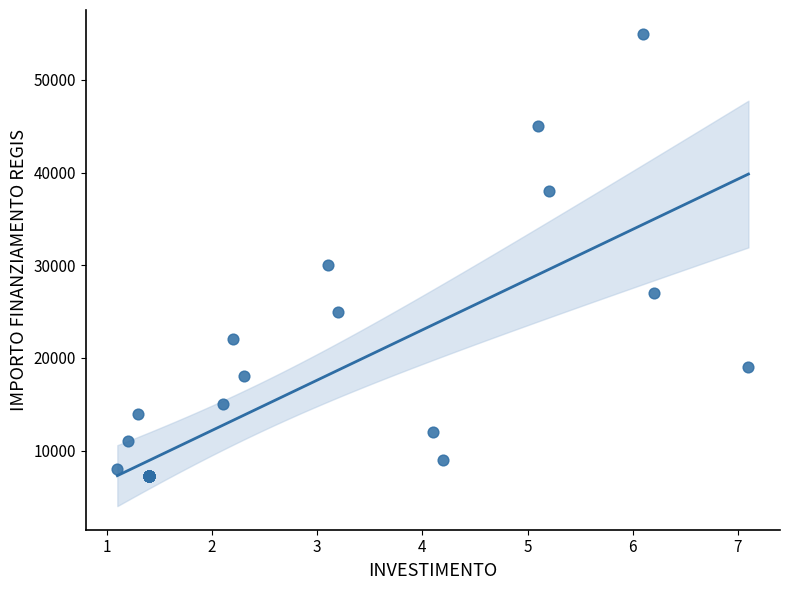

What Y value in the scatter plot is closest to 31150?

30000